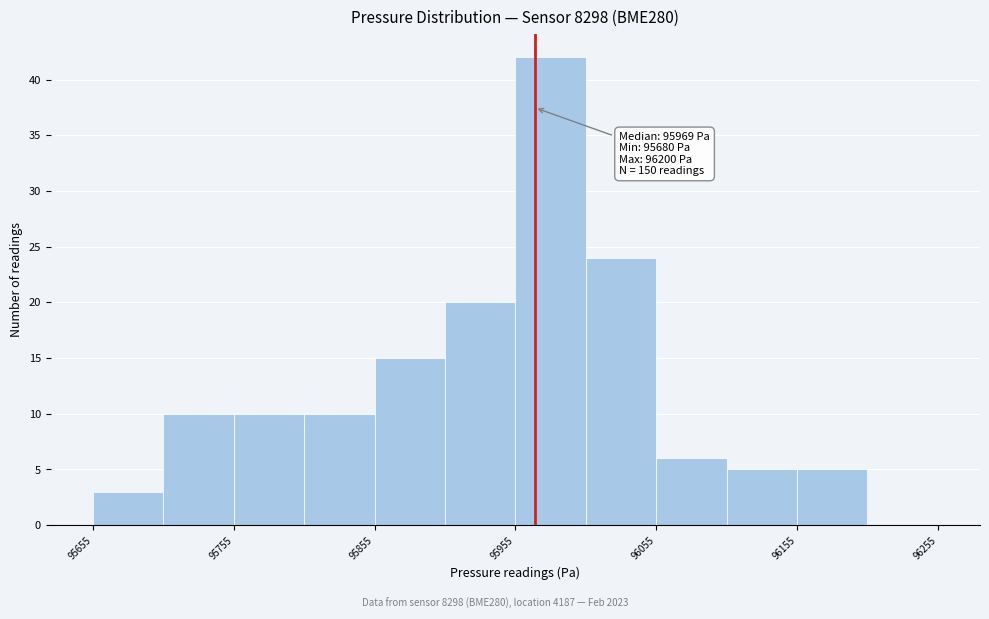

Which range on the x-axis has the tallest bar?

95955 to 96005